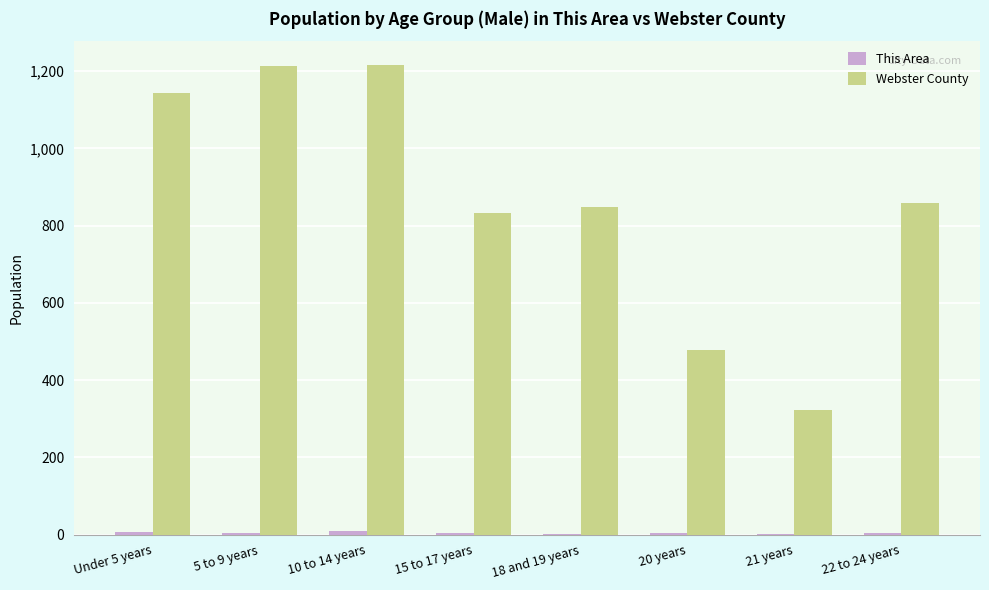

How many categories are shown in the chart?

8